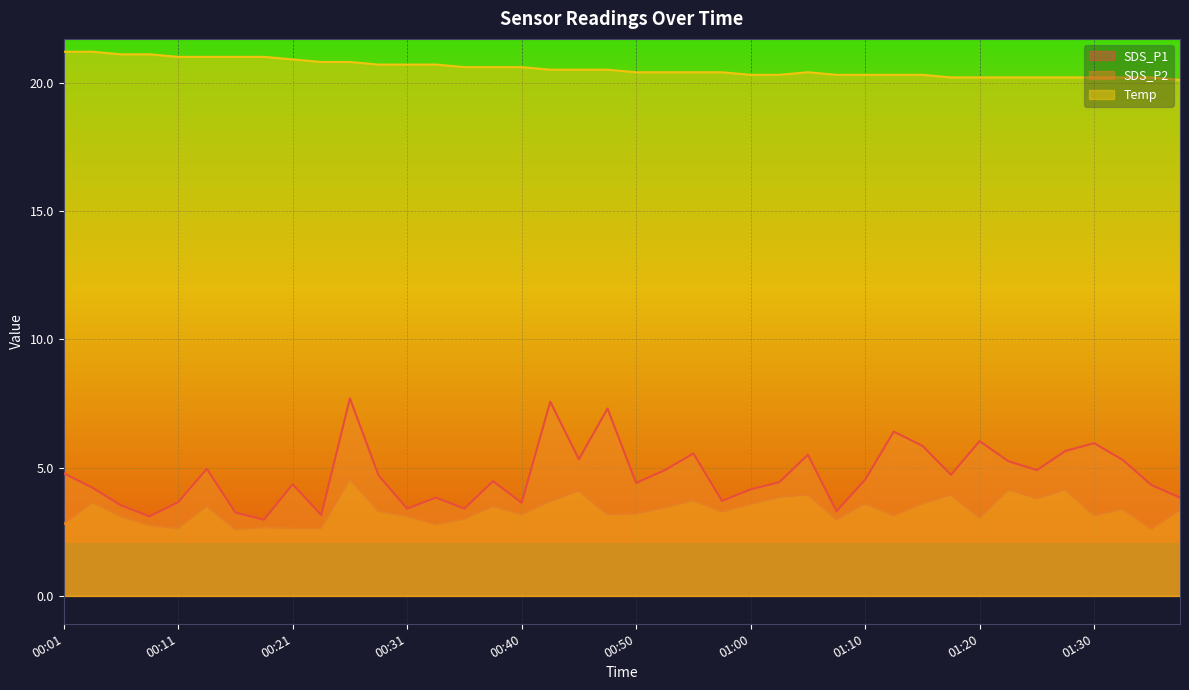

True or false: Temp and SDS_P2 cross at least once.

False